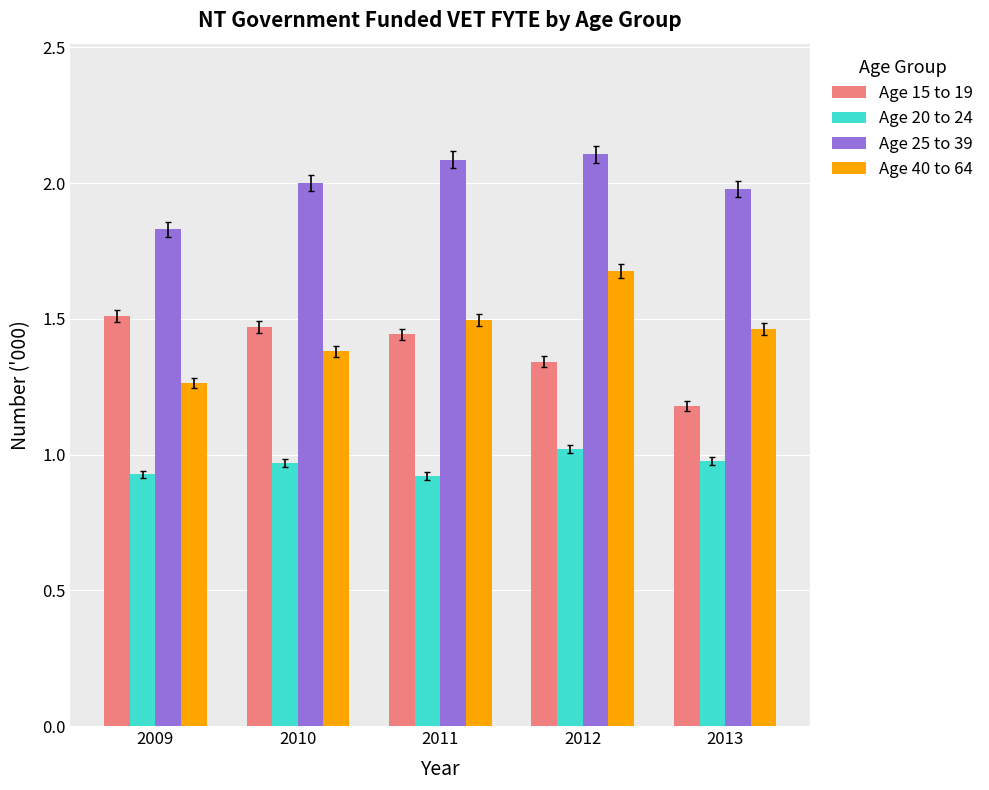

The Age 40 to 64 series shows 0.8 at 2012. True or false?

False